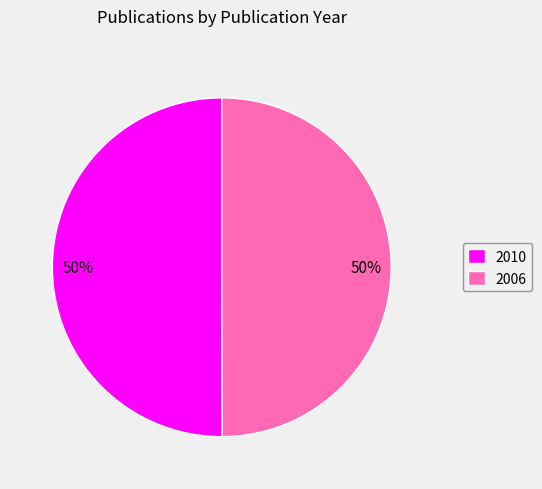

Combined, do 2006 and 2010 account for over 50%?

Yes